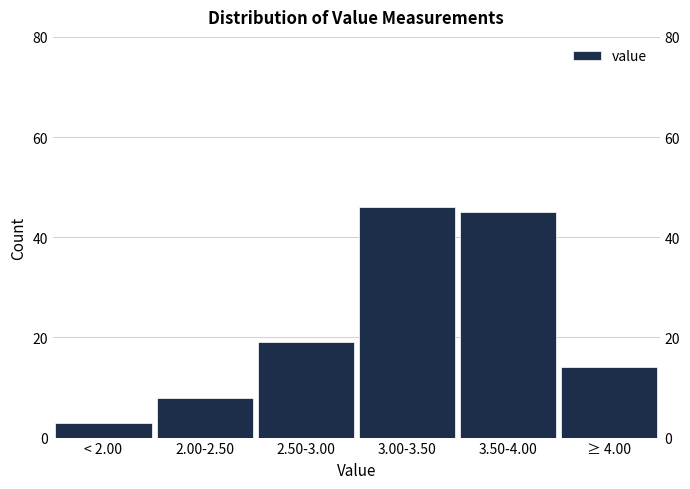

Reading left to right, extract all data points from this chart.

< 2.00=3	2.00-2.50=8	2.50-3.00=19	3.00-3.50=46	3.50-4.00=45	≥ 4.00=14